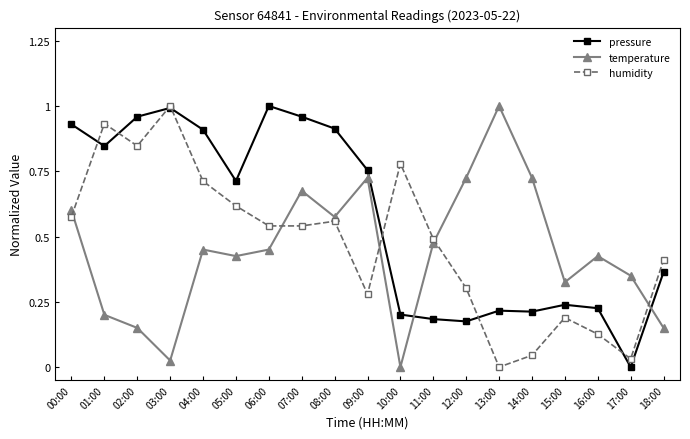

How many lines are shown in the chart?

3